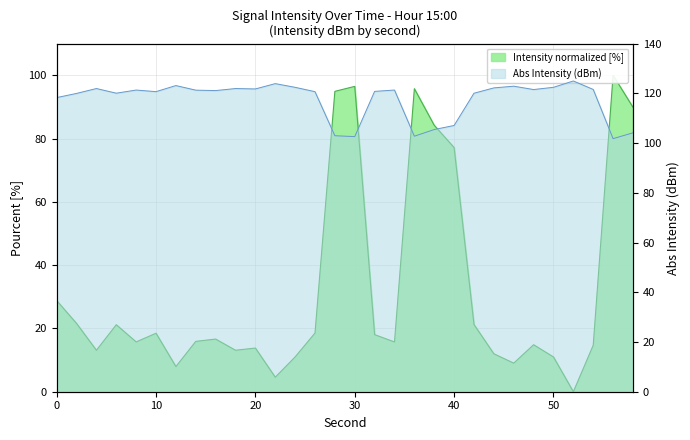

Where does the data first go above 121?

4